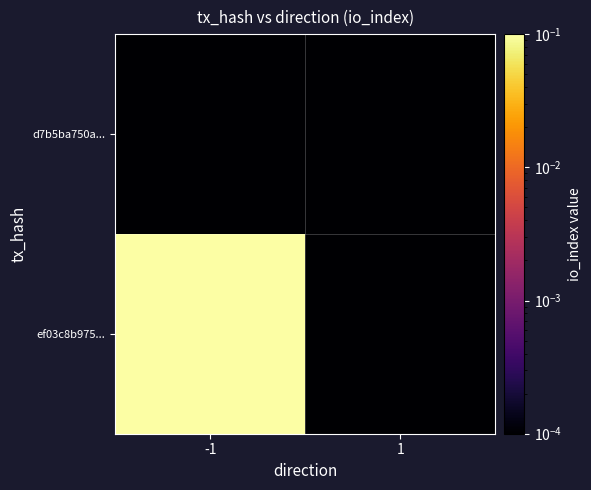

How many categories are shown in the chart?

2